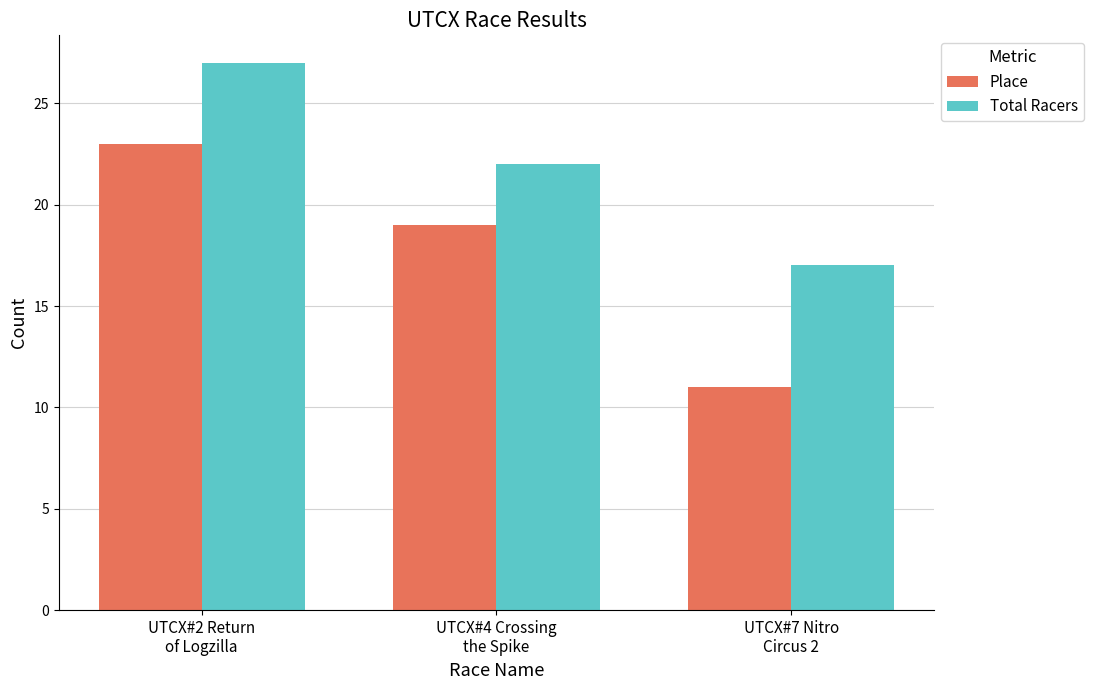

List the series in order of their peak value, lowest first.

Place, Total Racers